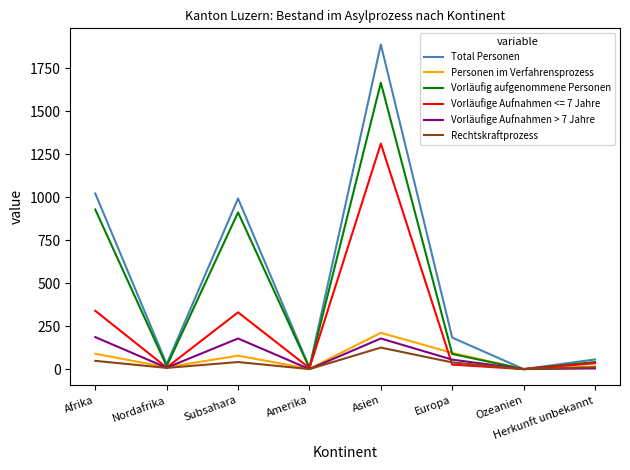

Which series has the largest total across all categories?

Total Personen